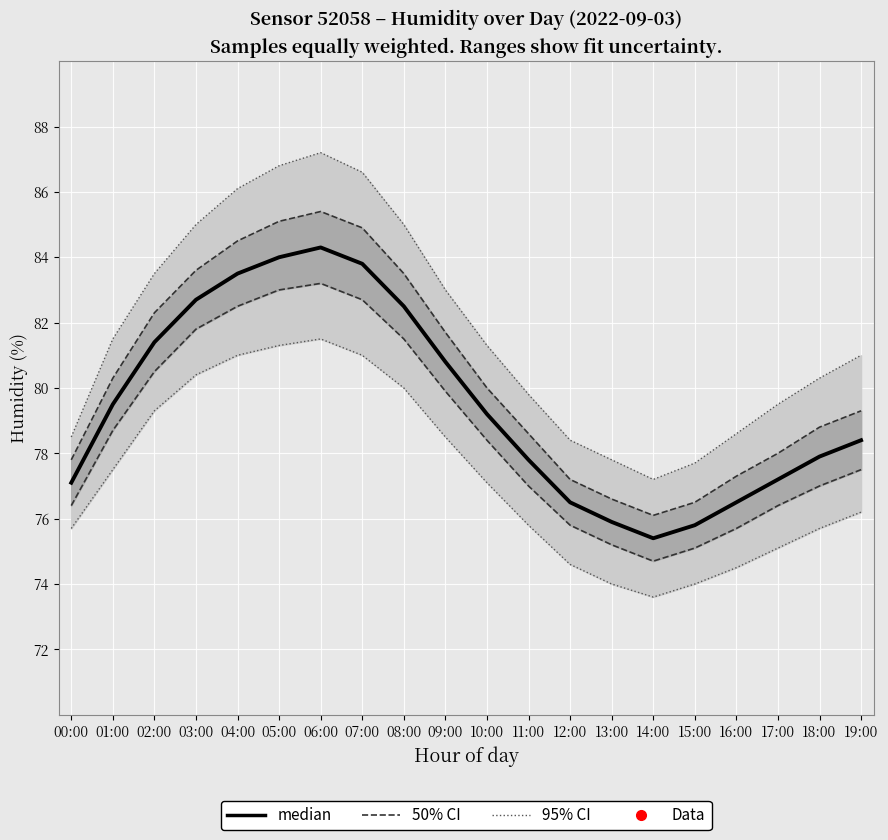

At how many categories does at least one series exceed 81?

7